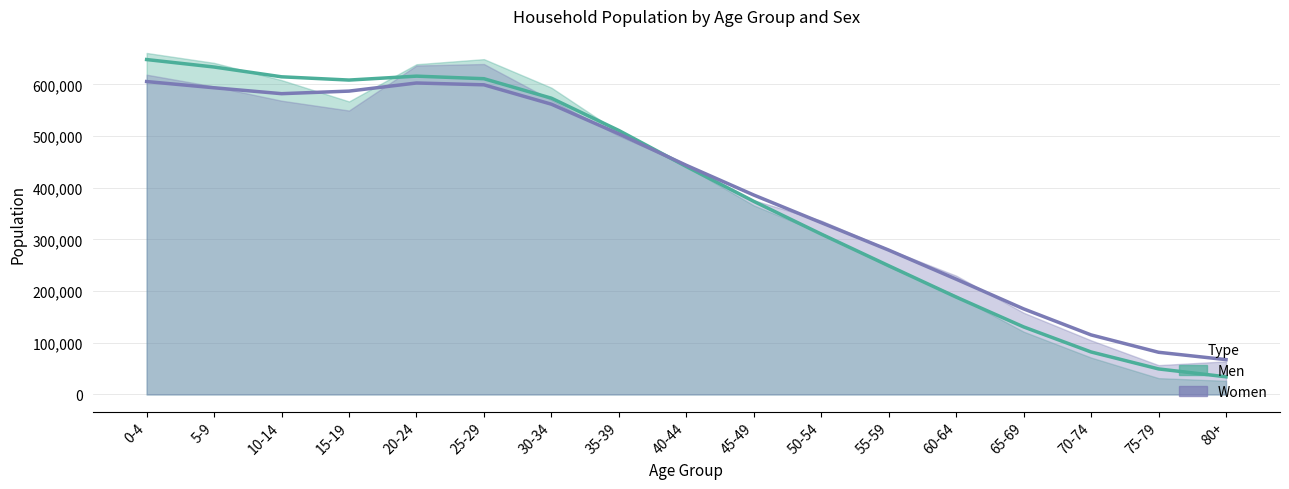

How many interior local peaks does the Men series have?

1